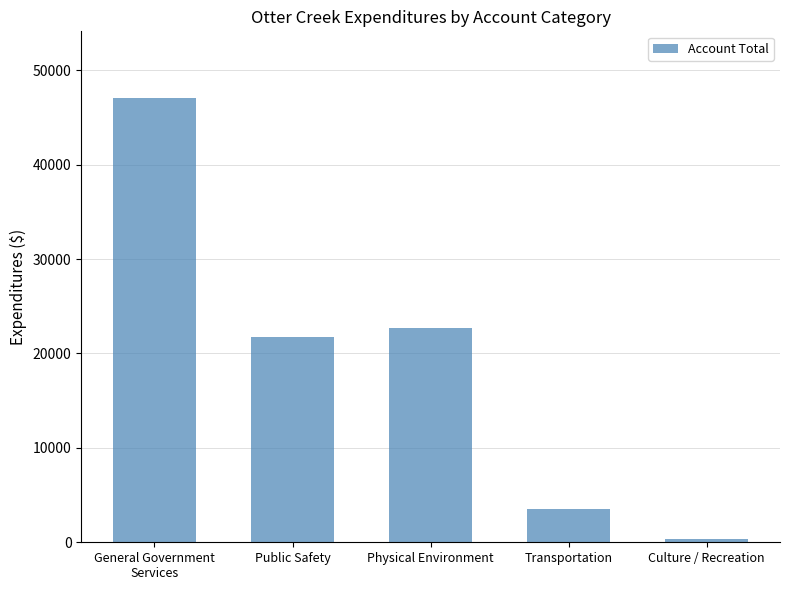

What is the label of the 5th bar from the right?

General Government
Services